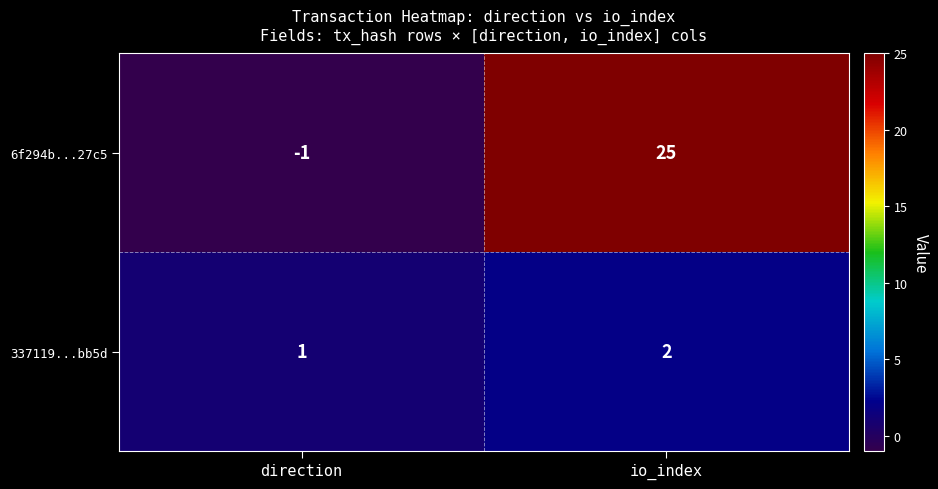

Rank the series by their maximum value, from lowest to highest.

337119...bb5d, 6f294b...27c5